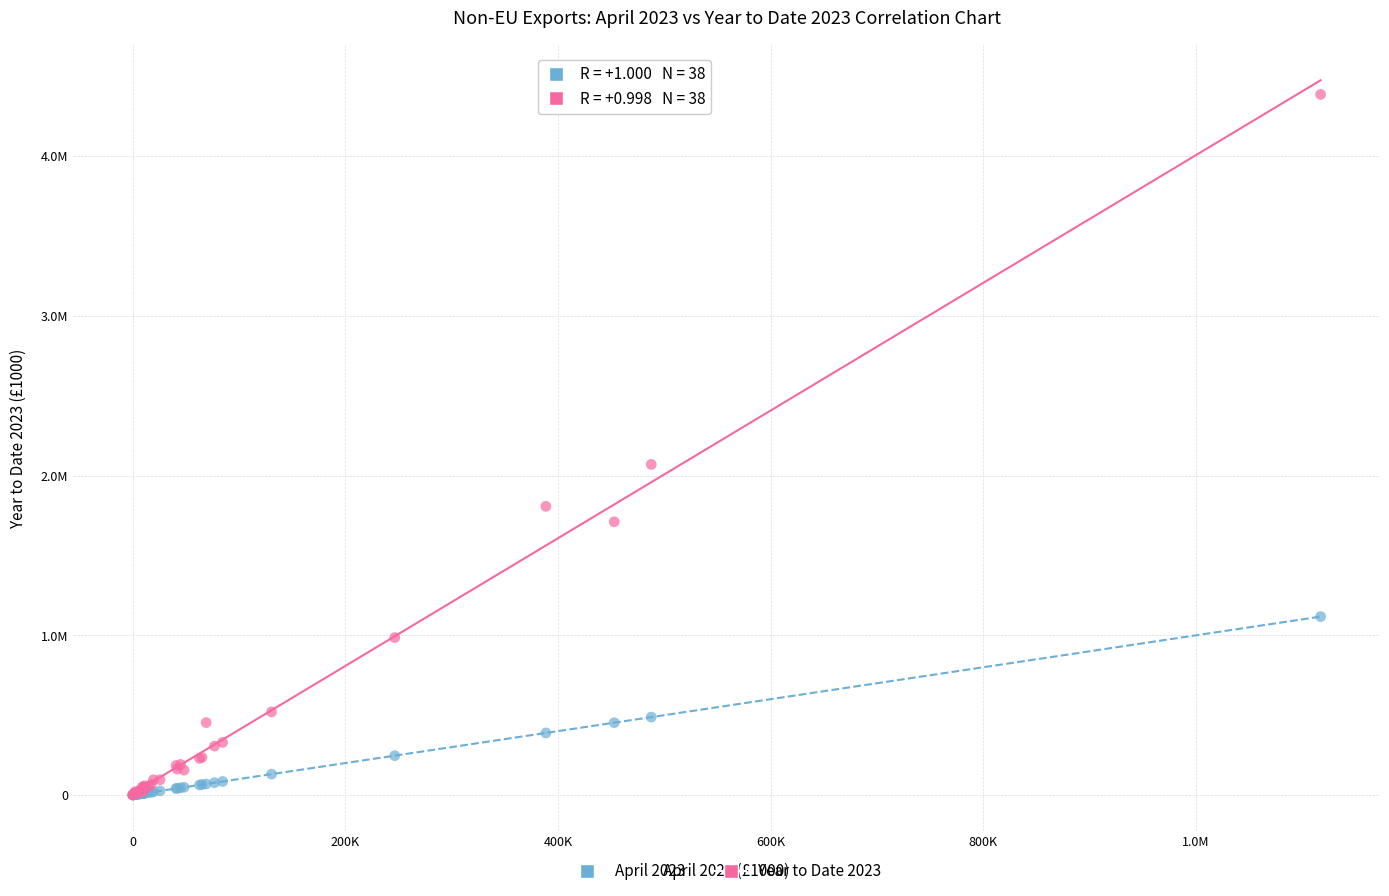

Which series reaches the maximum Y coordinate?

Year to Date 2023